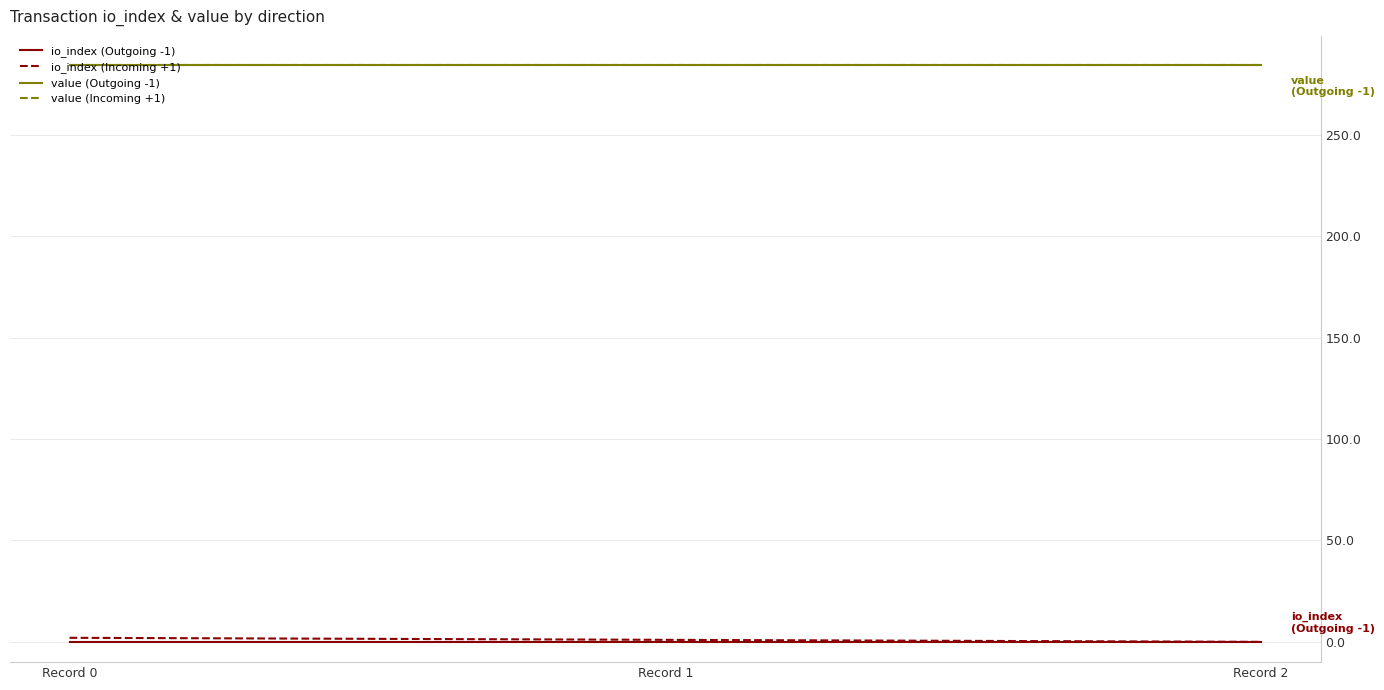

What is the value of the value (Incoming +1) point at the 3rd from the left?

284.6